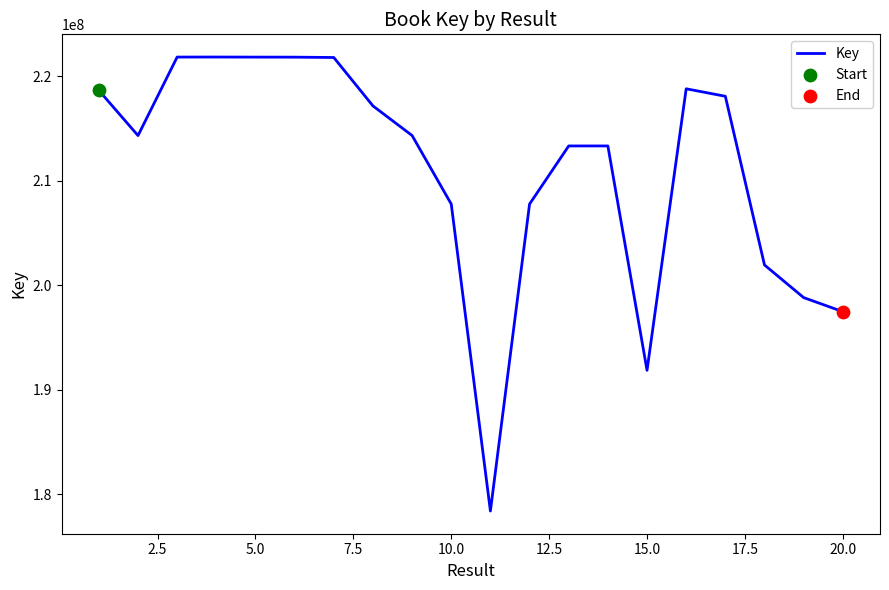

What is the greatest value displayed?

221855244